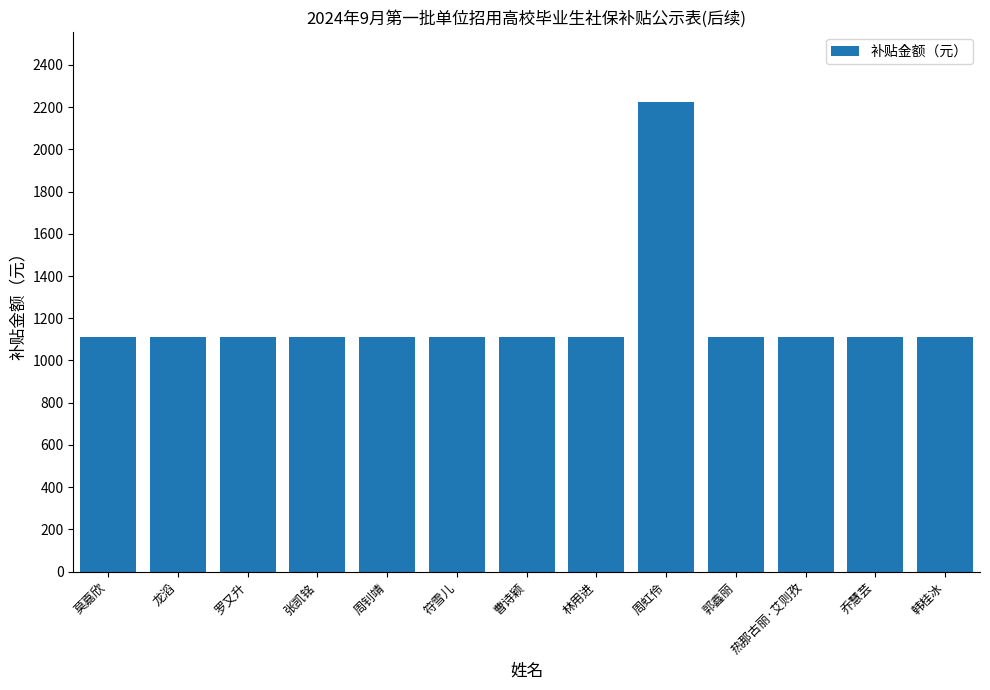

What value does the data have at 符雪儿?

1110.9